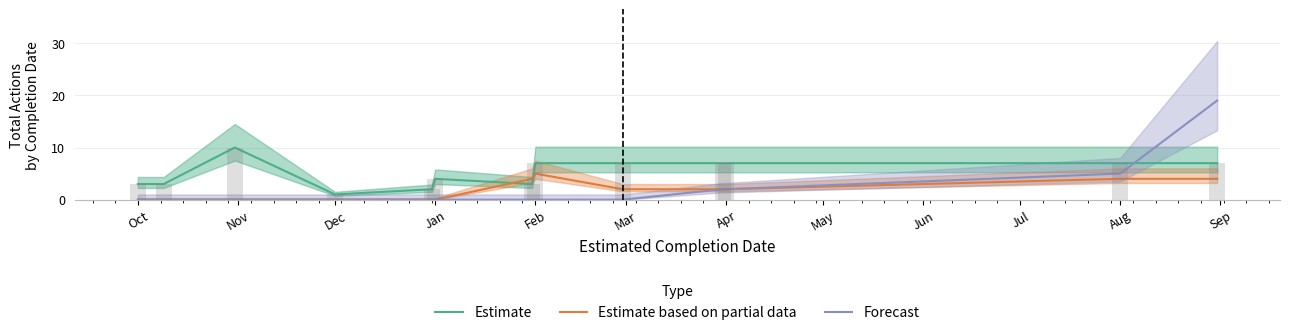

List the series in order of their peak value, lowest first.

Estimate based on partial data, Estimate, Forecast